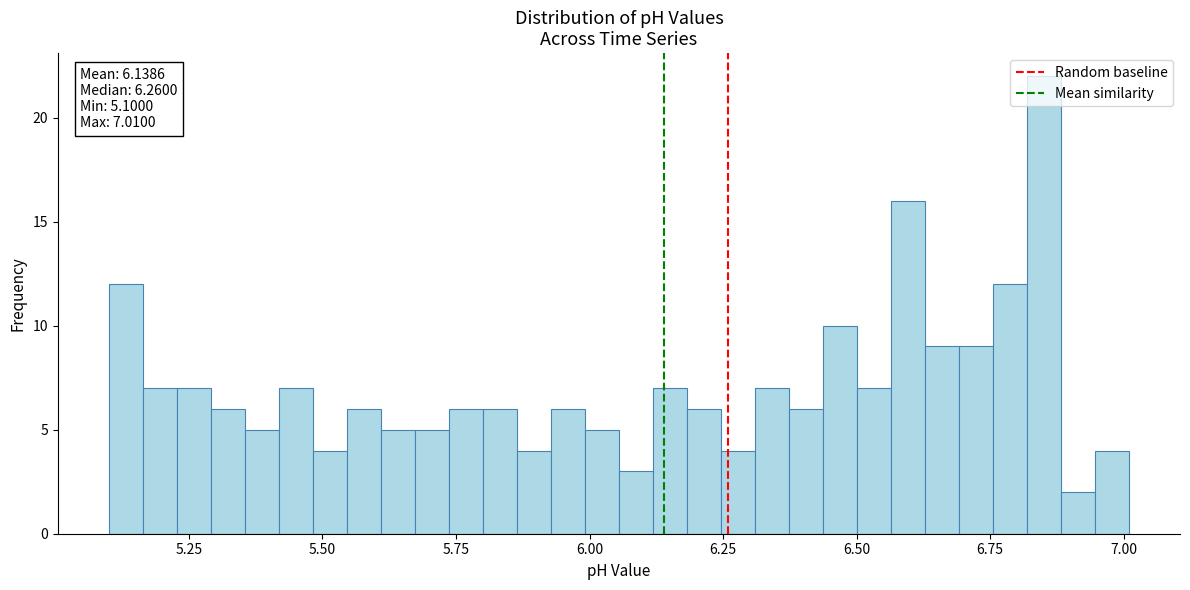

Around what value on the x-axis is the tallest bar? Give the approximate position of its centre, as read against the axis.

6.85